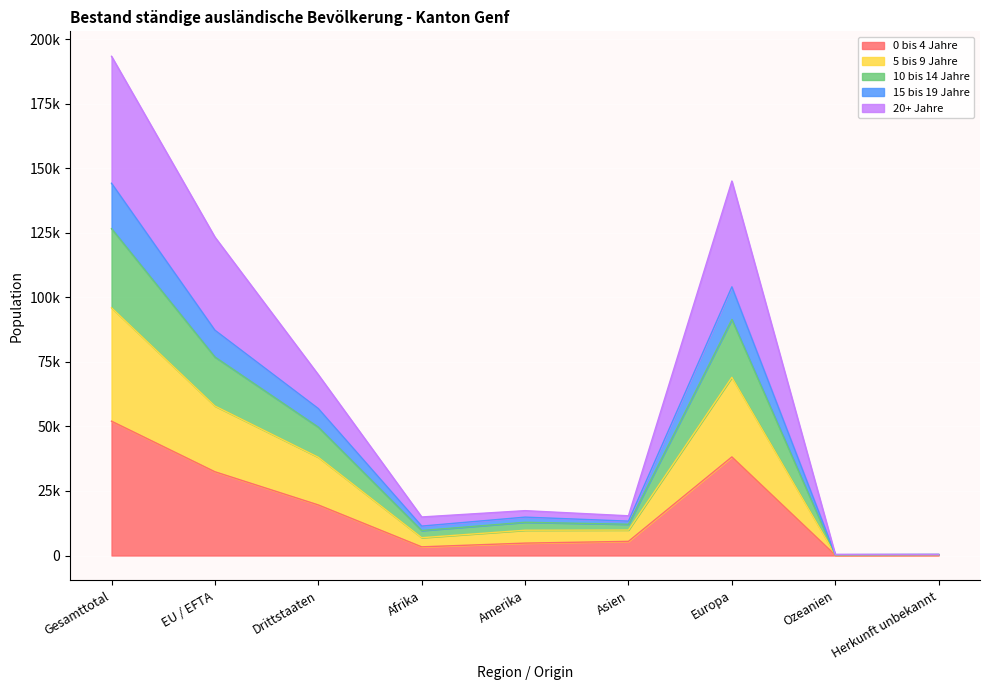

What is the sum of the 0 bis 4 Jahre values at Ozeanien and Herkunft unbekannt?

398